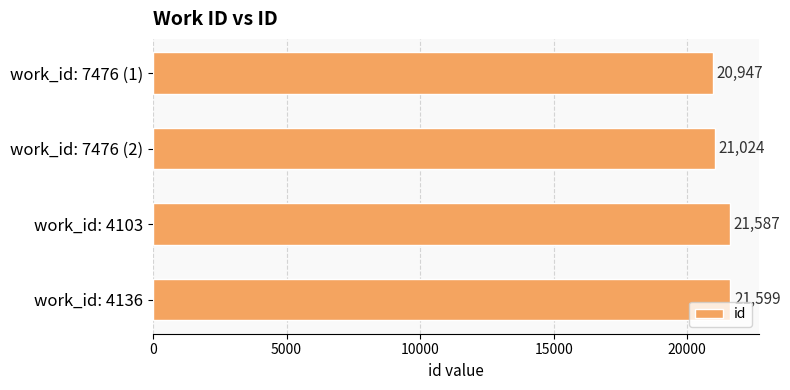

Does the chart contain any negative values?

No